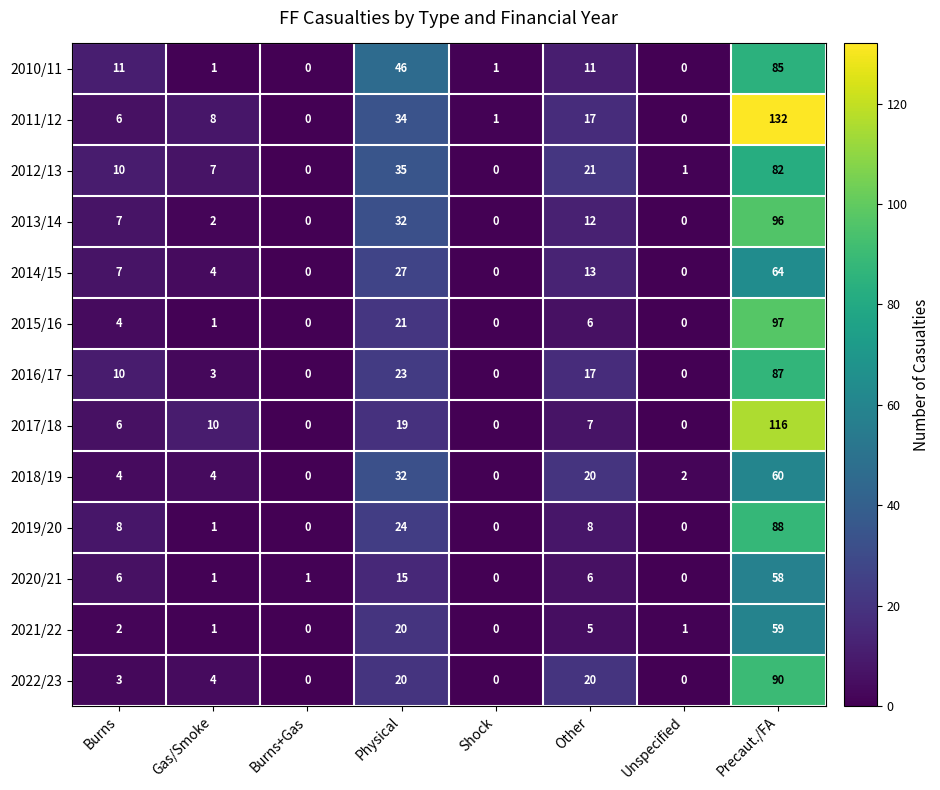

What is the greatest value displayed?

132